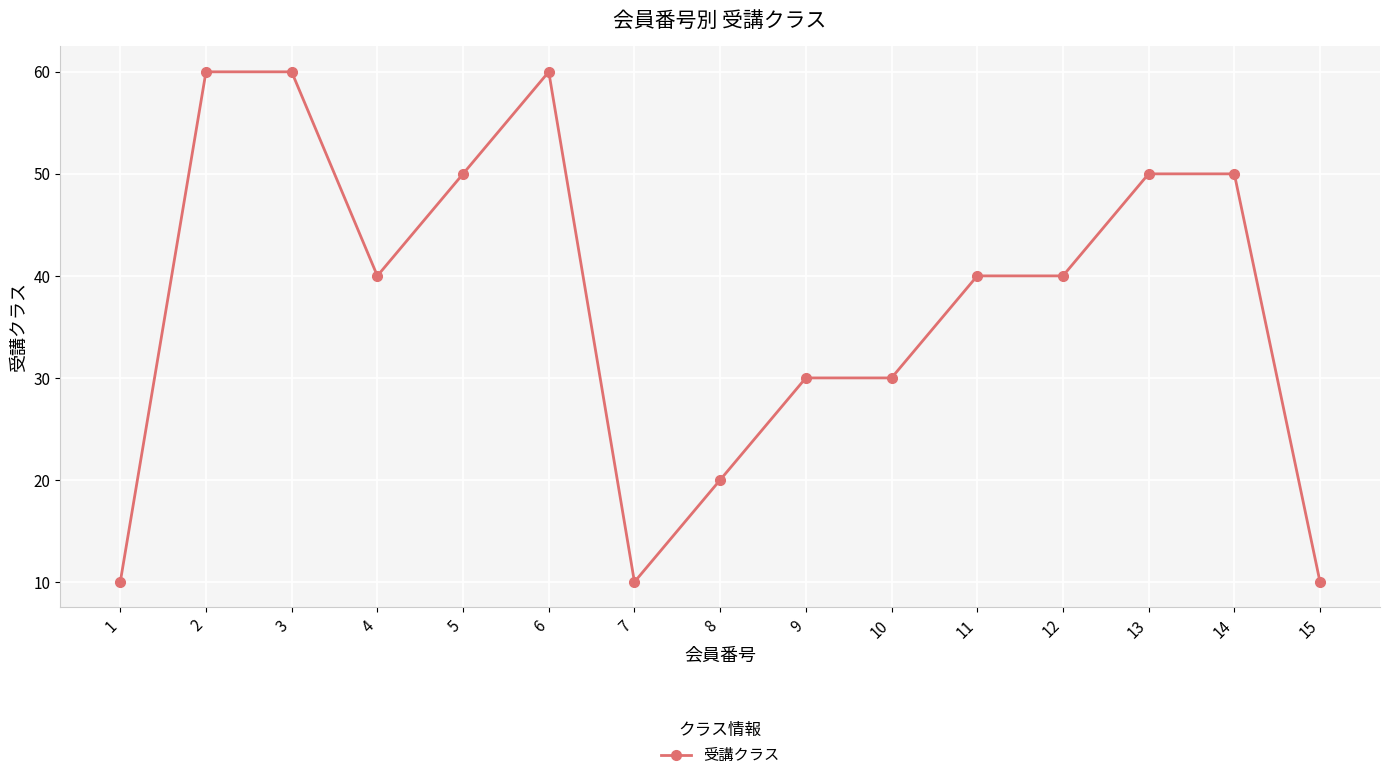

What is the minimum value shown in the chart?

10